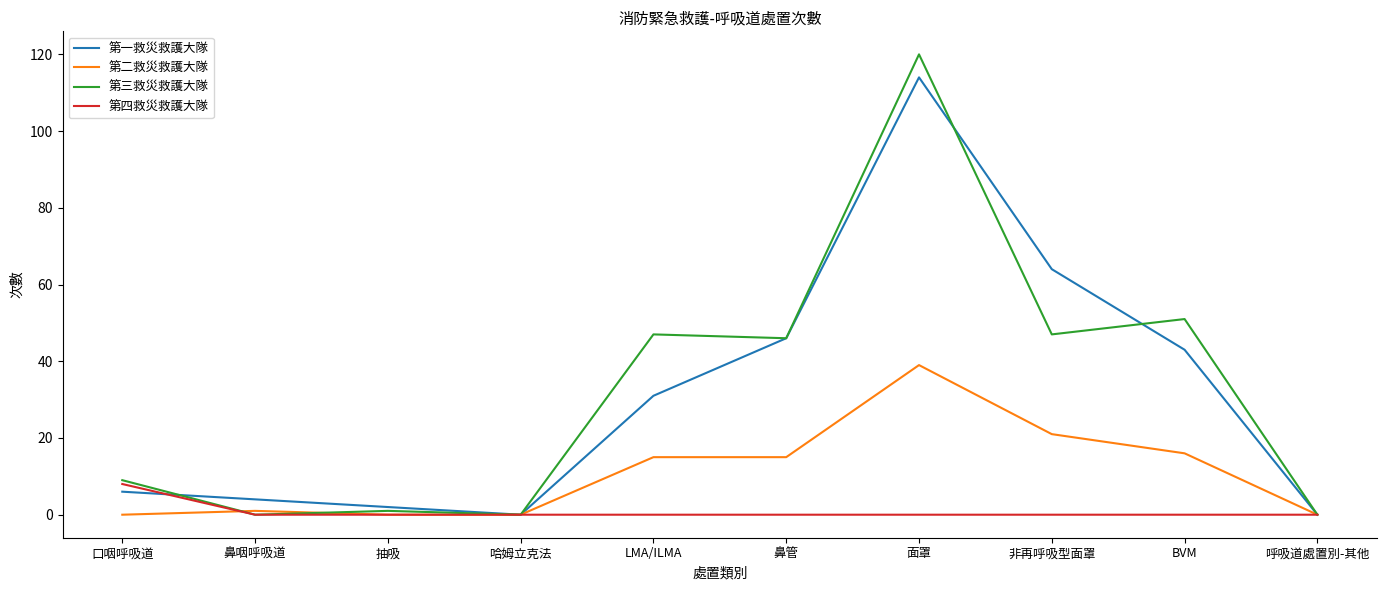

What position from the right is 鼻咽呼吸道?

9